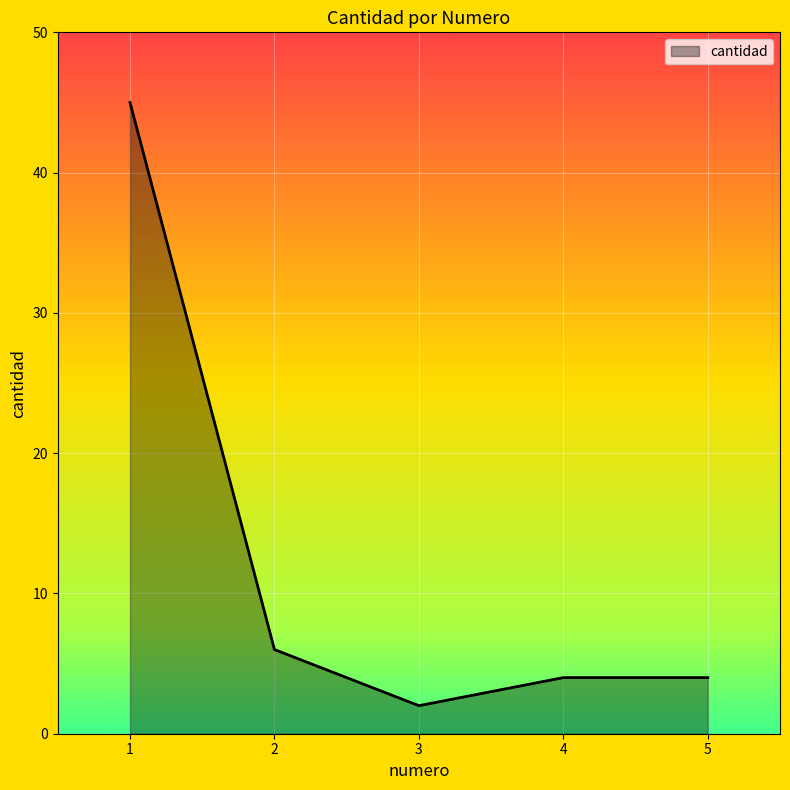

True or false: the data has more than 2 interior local peaks.

False